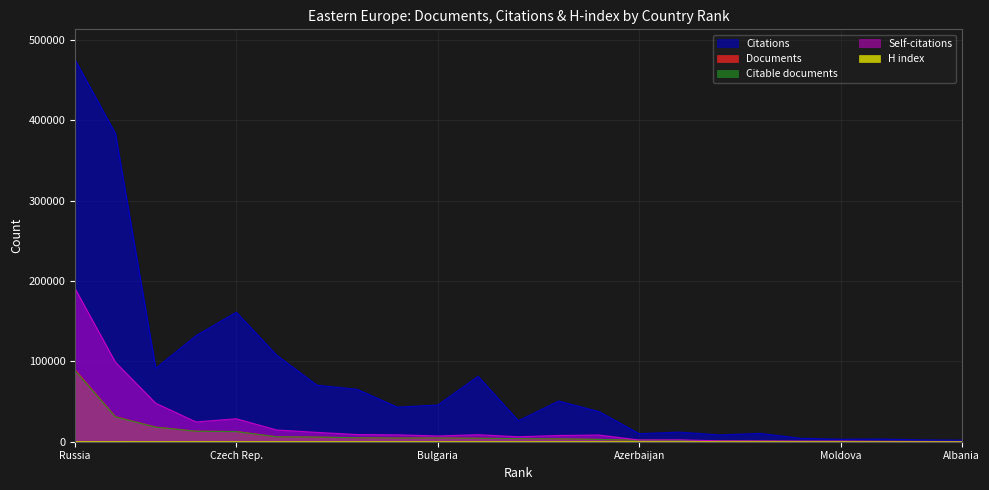

True or false: Citable documents has a value of 54128 at Russia.

False